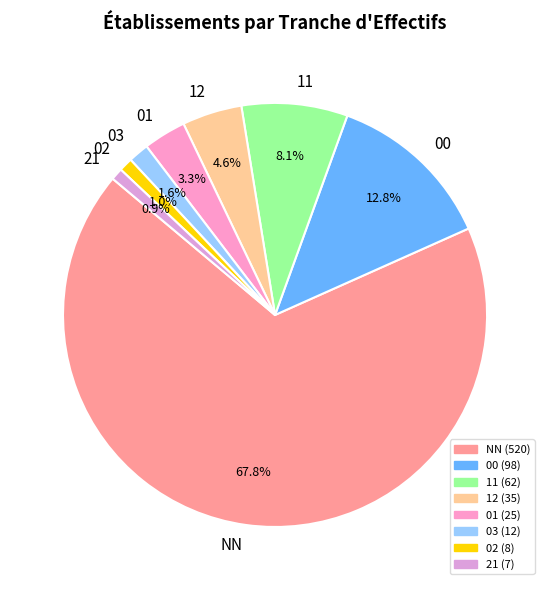

To the nearest percent, what is the difference between the largest and smallest slice percentages?

67%